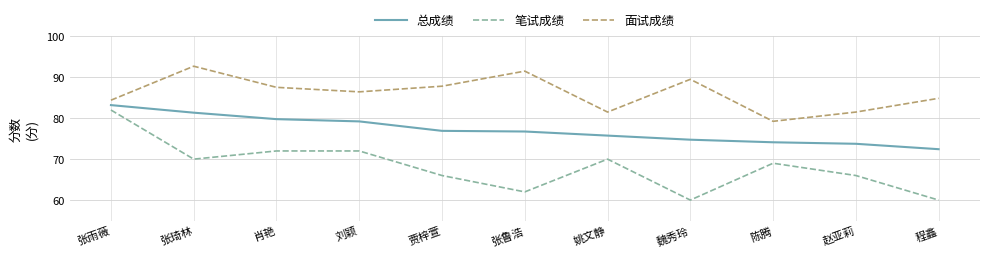

What is the average value of the 总成绩 series?

77.1